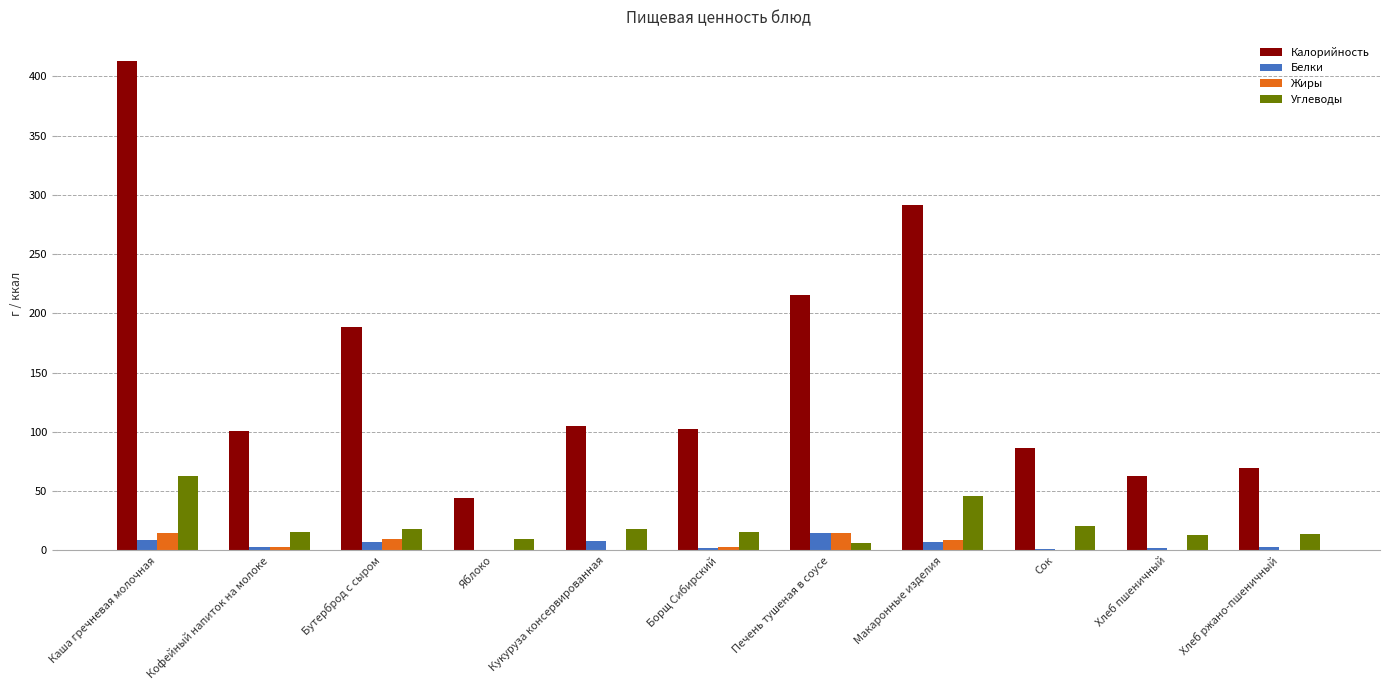

The value of Калорийность at Хлеб ржано-пшеничный is 69.6. True or false?

True